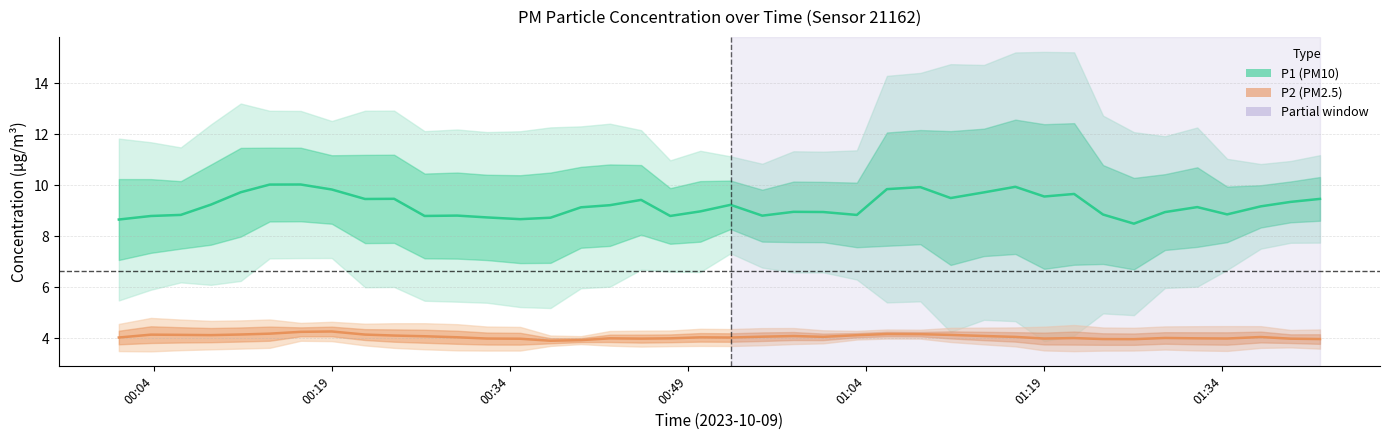

How many values in the P2 (PM2.5) series exceed 4?

29